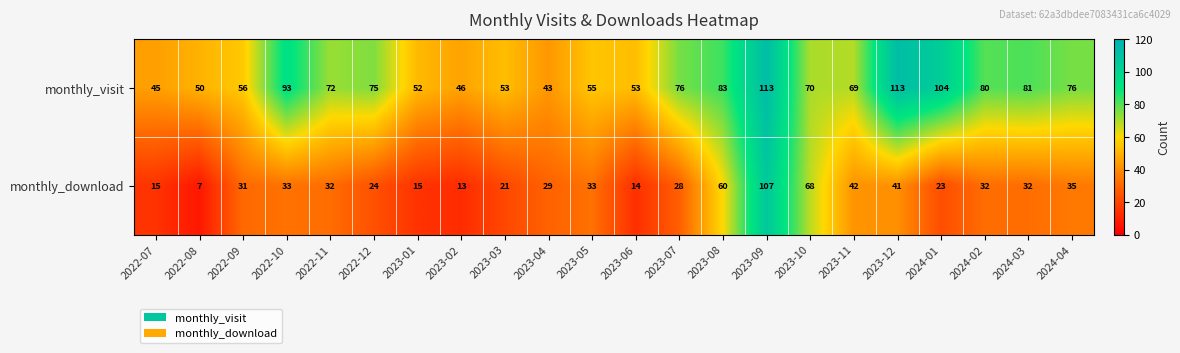

What is the minimum value shown in the chart?

7